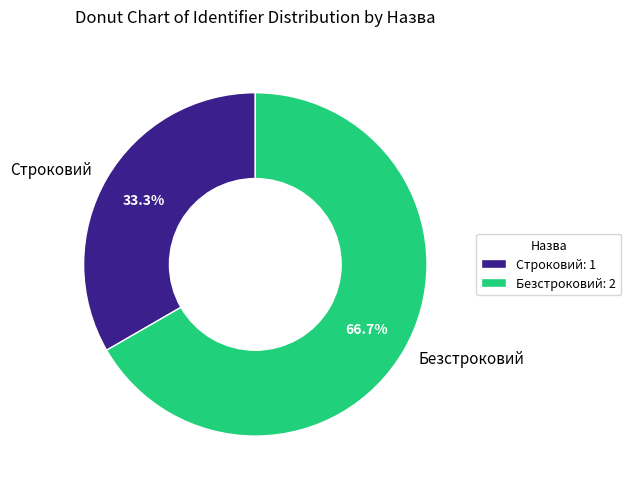

To the nearest percent, what is the difference between the Безстроковий and Строковий slice percentages?

33%